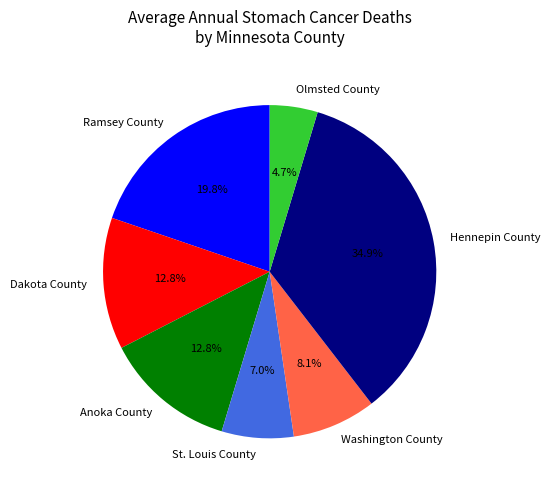

Is Anoka County the majority of the pie?

No